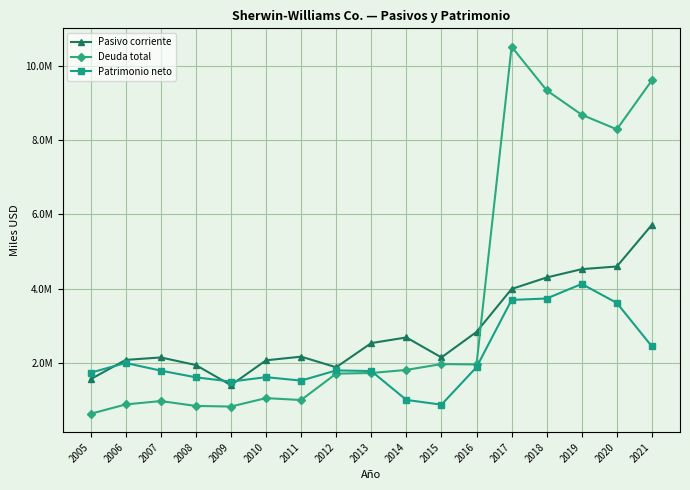

Is this an area chart (filled region under the line)?

No